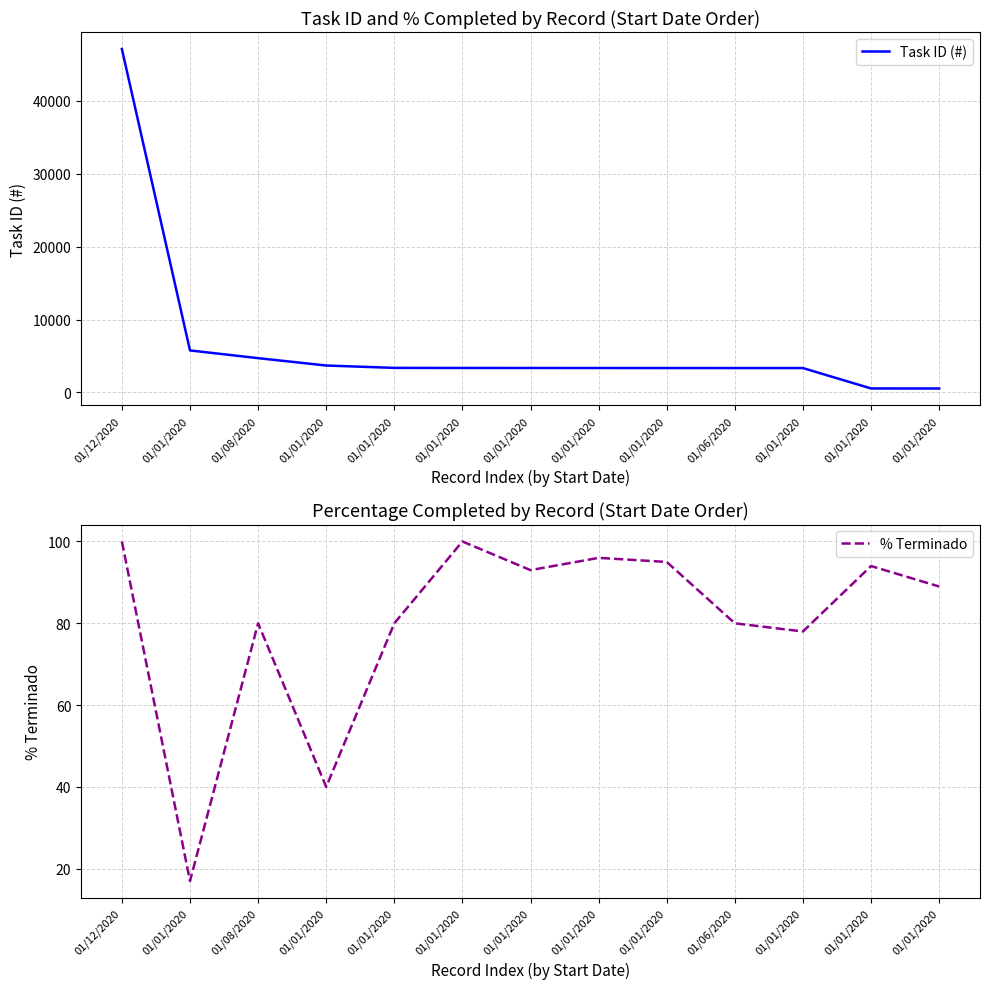

What is the difference between the % Terminado values at 01/12/2020 and 01/01/2020?

60